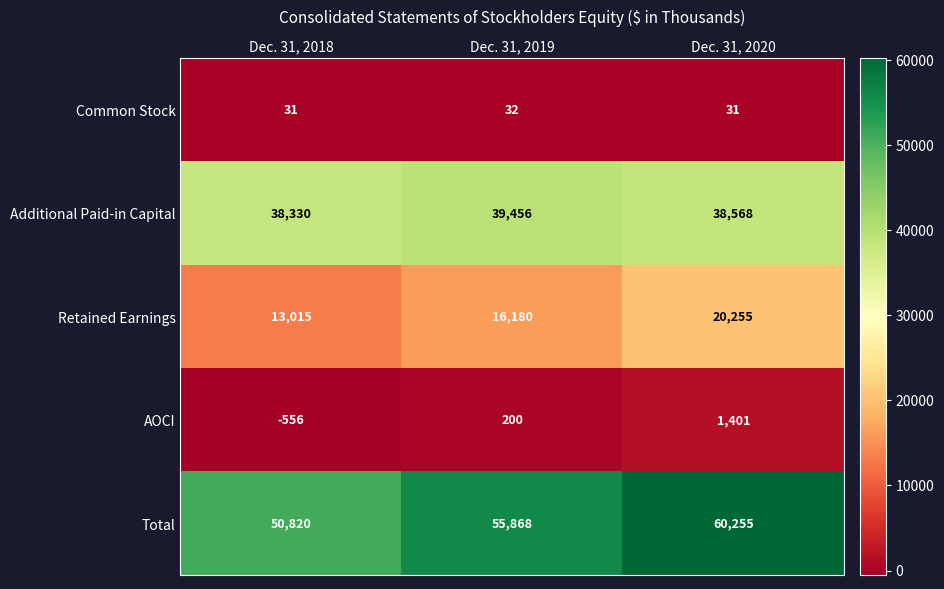

How many Total values are between 50820 and 60255?

3